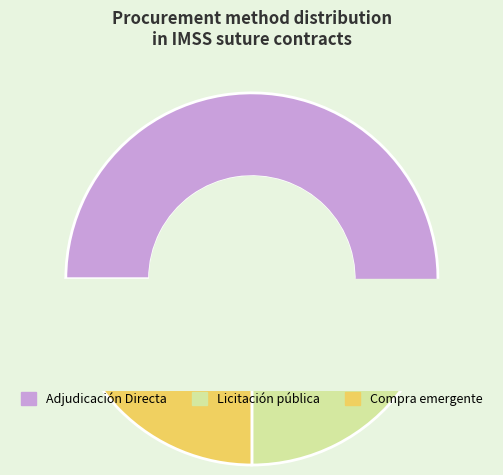

What is the change in value from Adjudicación Directa to Compra emergente en unidades de servicio?

-28